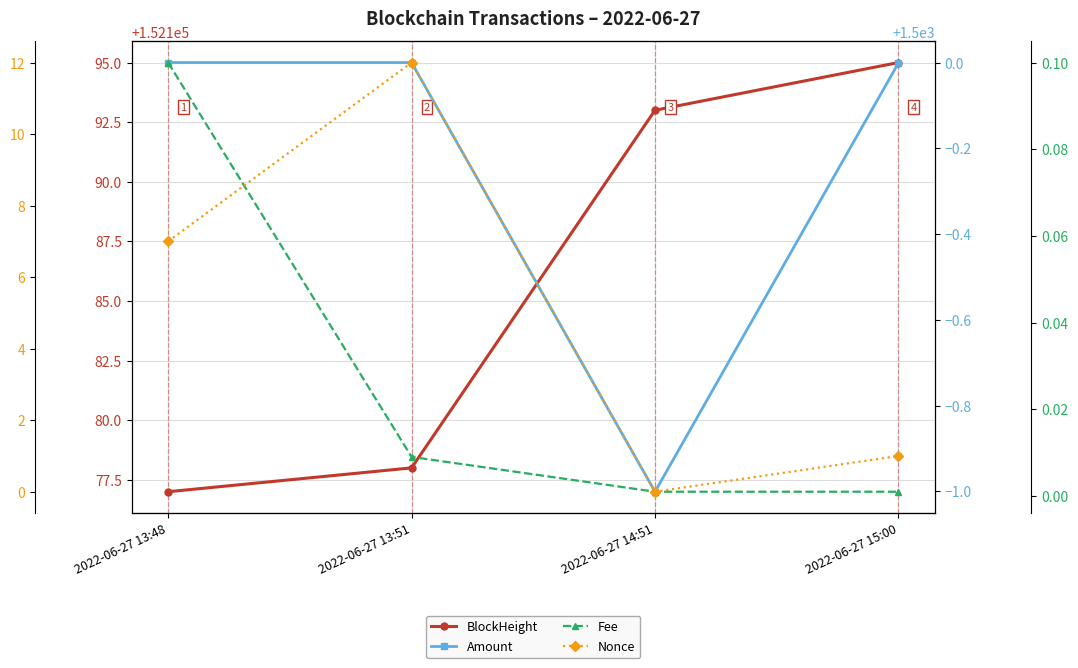

What is the sum of all BlockHeight values?

608743.0